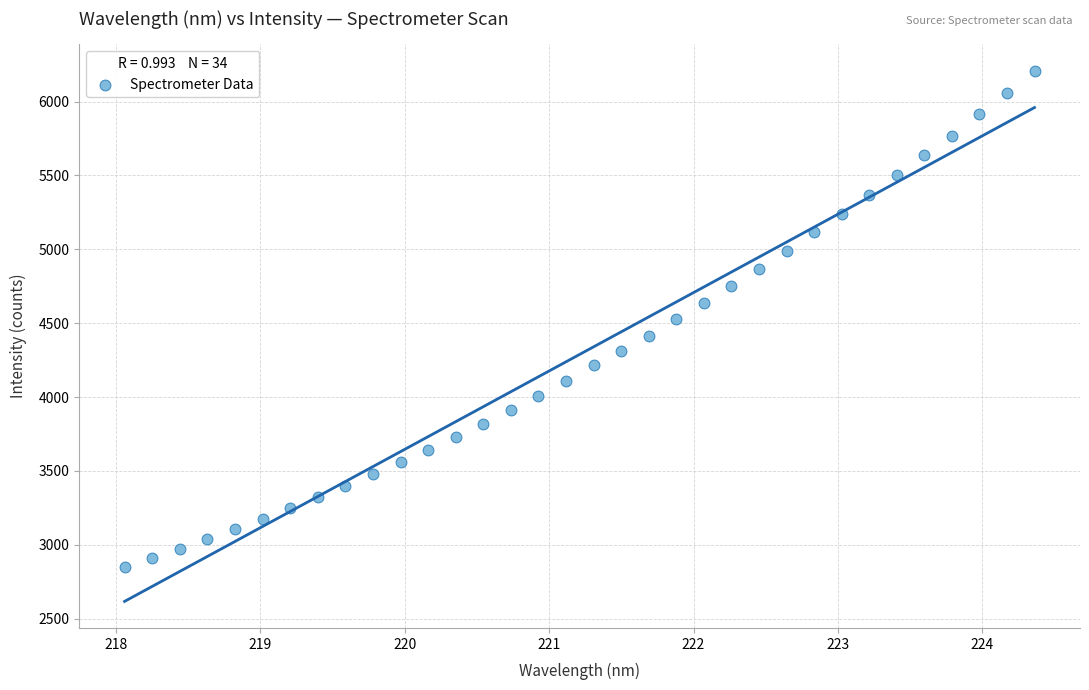

What is the range of X values (max minus min)?

6.3